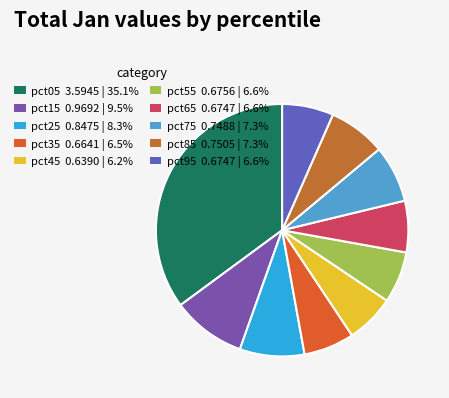

What percentage do pct75 and pct65 together represent?

13.9%